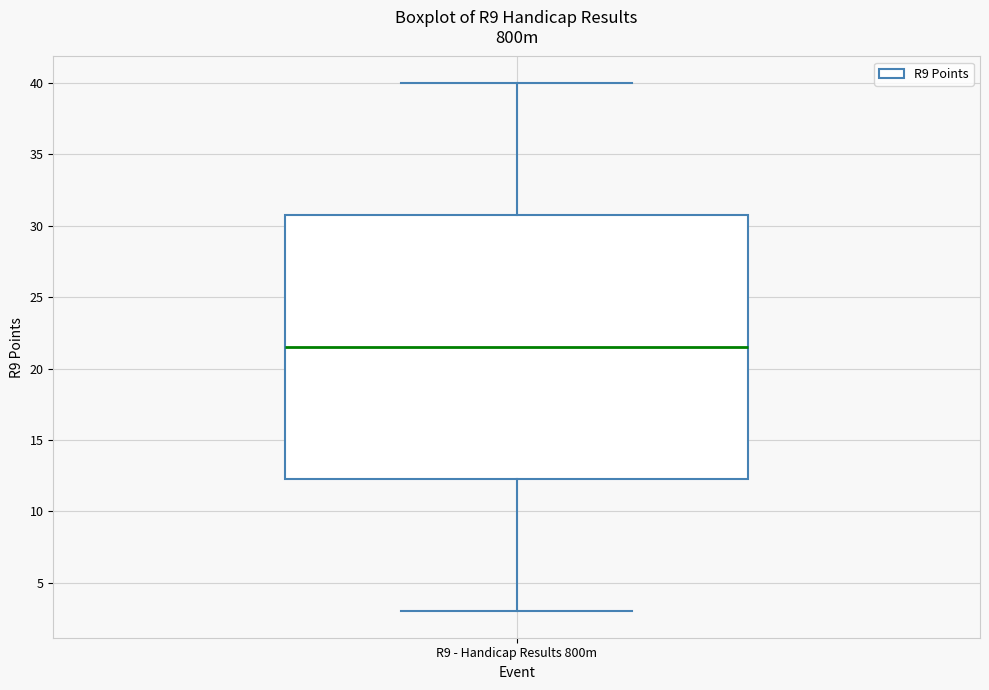

Read this box plot against the y-axis: the position of the median line, the range covered by the box, and the ends of both whiskers. The values are not printed on the chart, so give them approximately, as read against the axis.

median 21.5, box 12.5 to 31.0, whiskers 3.0 to 40.0